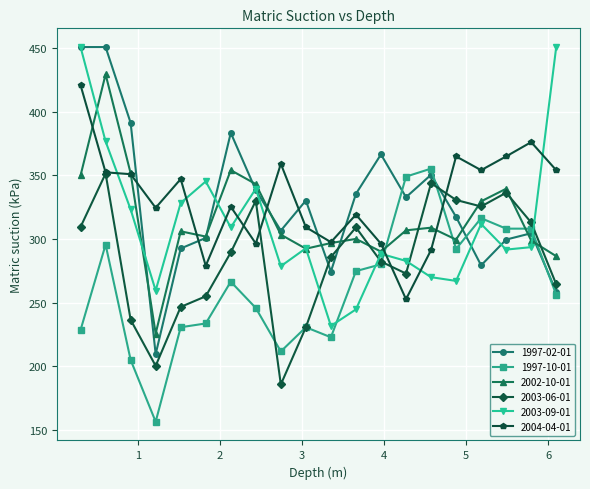

What is the smallest value displayed?

156.5